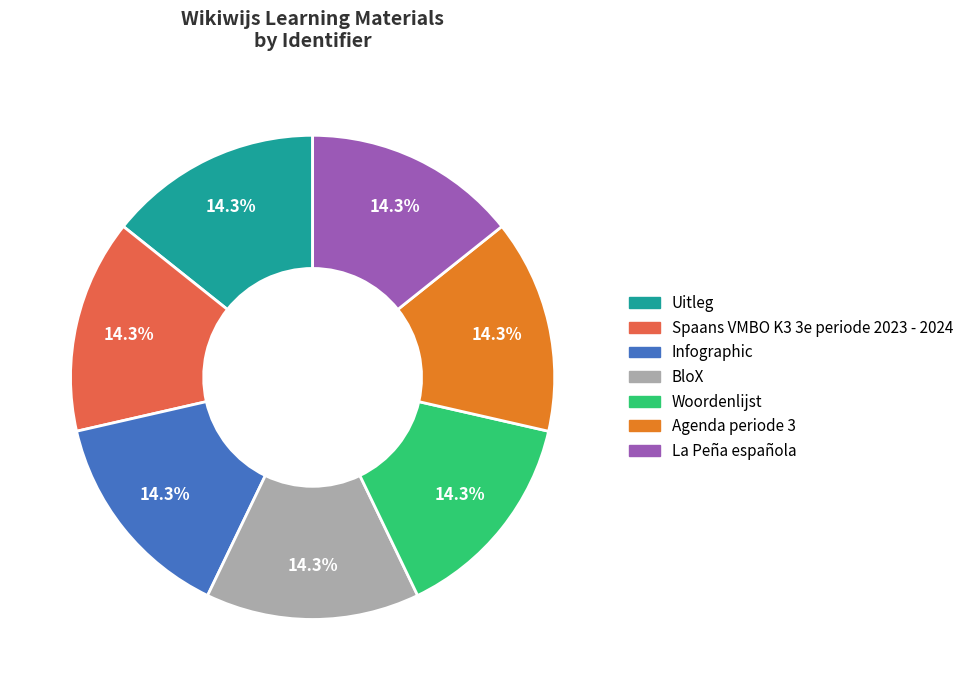

Is it true that Woordenlijst is 21% of the pie?

False